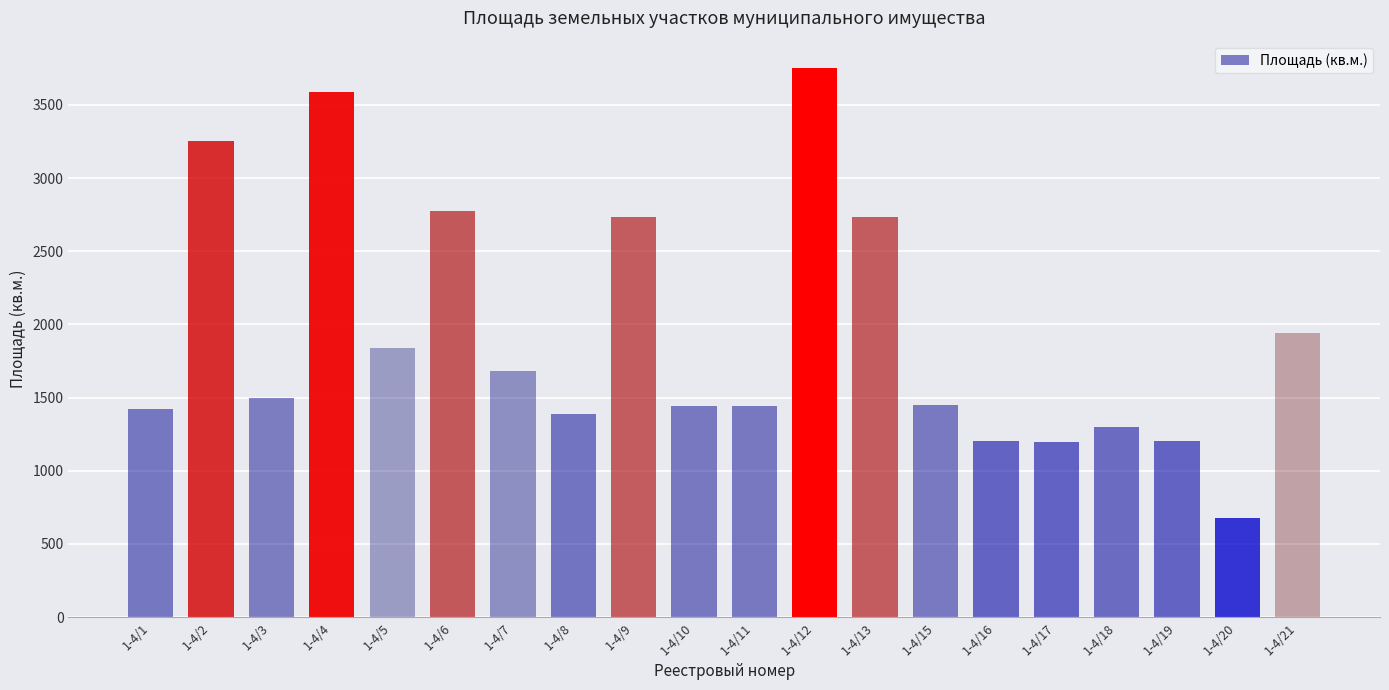

What is the value of the 17th bar from the left?

1302